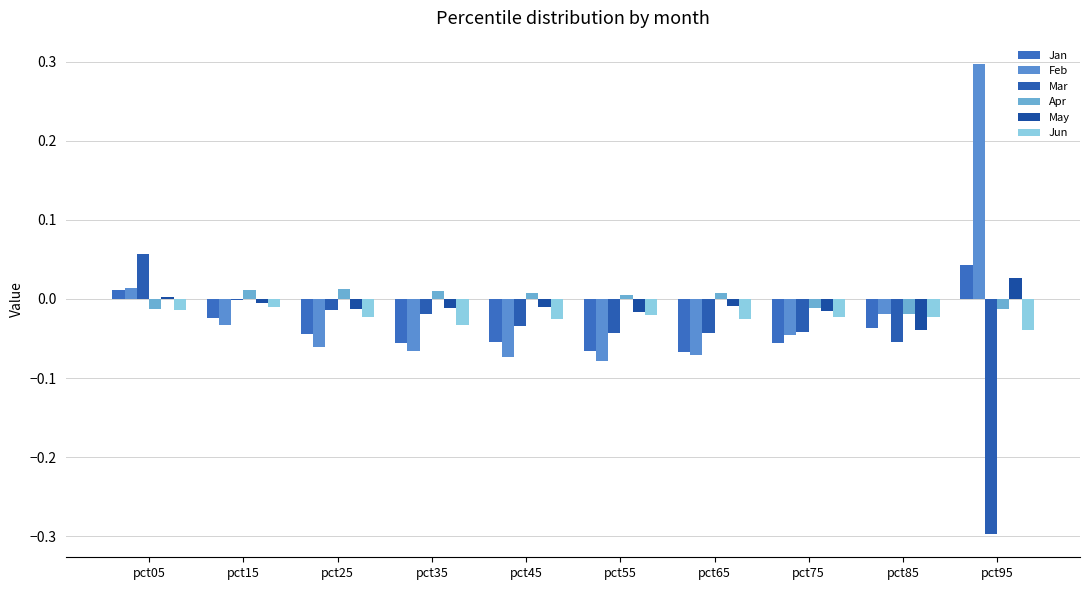

Which series has the widest spread of values?

Feb